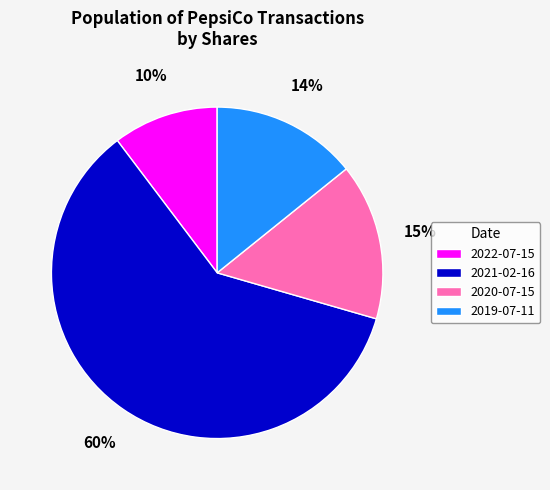

The 2021-02-16 slice represents 70% of the pie. True or false?

False